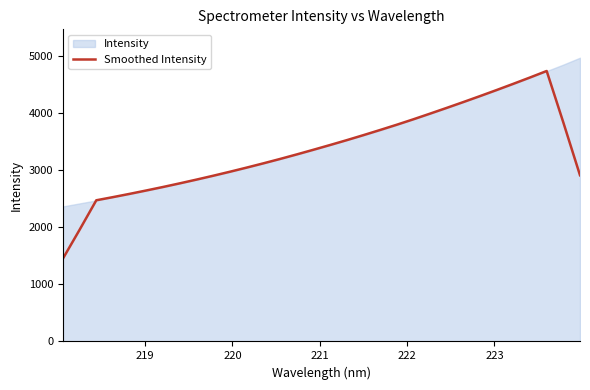

Count the number of categories in the chart.

32